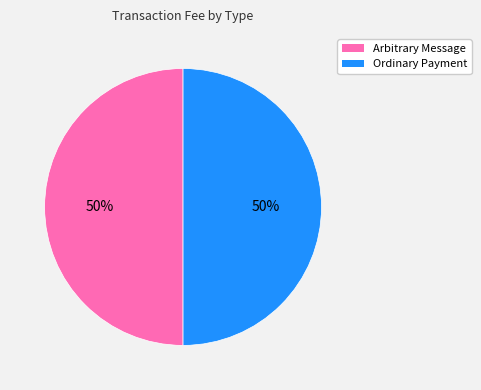

How many segments does this pie chart have?

2